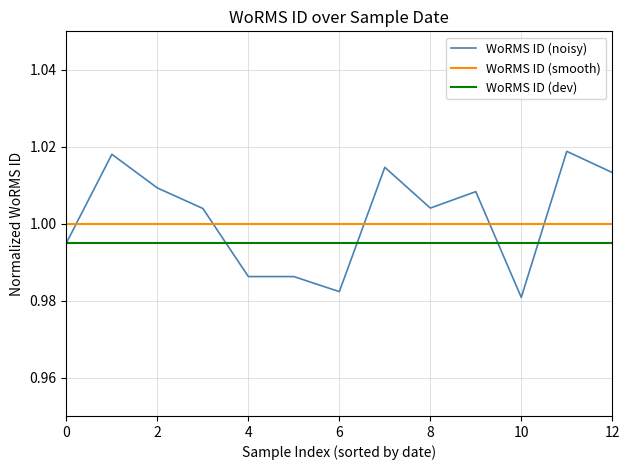

List the series in order of their peak value, highest first.

WoRMS ID (noisy), WoRMS ID (smooth), WoRMS ID (dev)